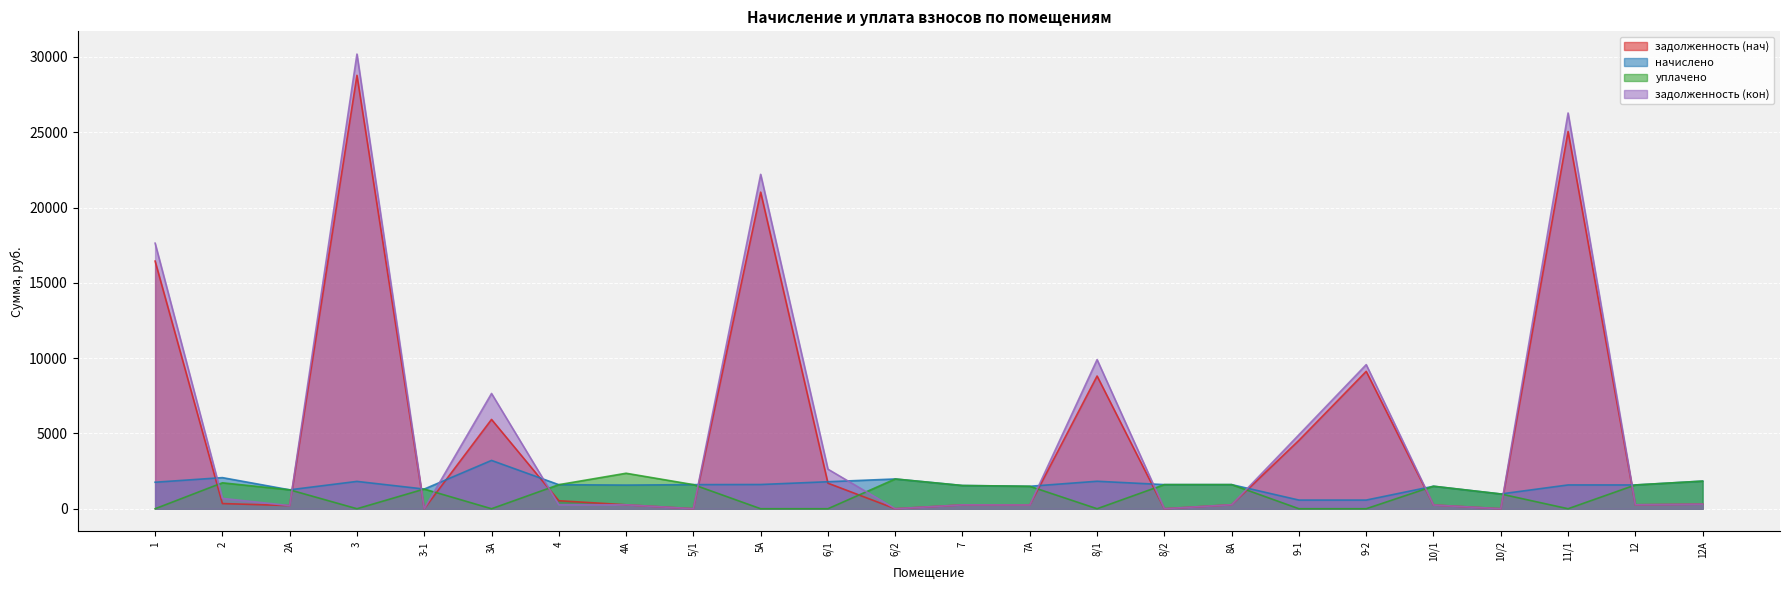

What is the difference between the maximum and minimum values in the начислено series?

2633.0